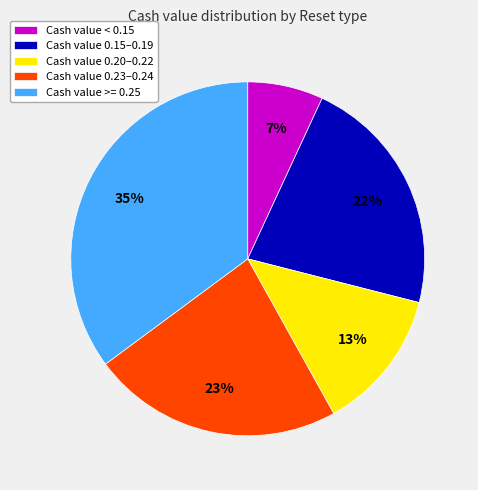

Which slice is the smallest?

Cash value < 0.15